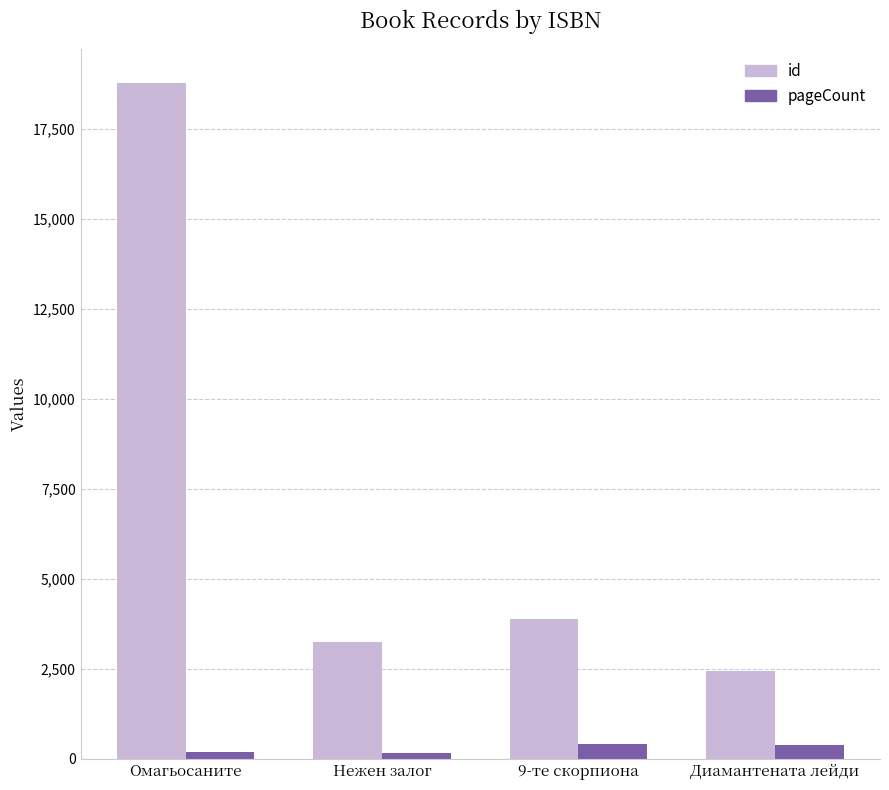

What is the label of the 2nd bar from the right?

9-те скорпиона